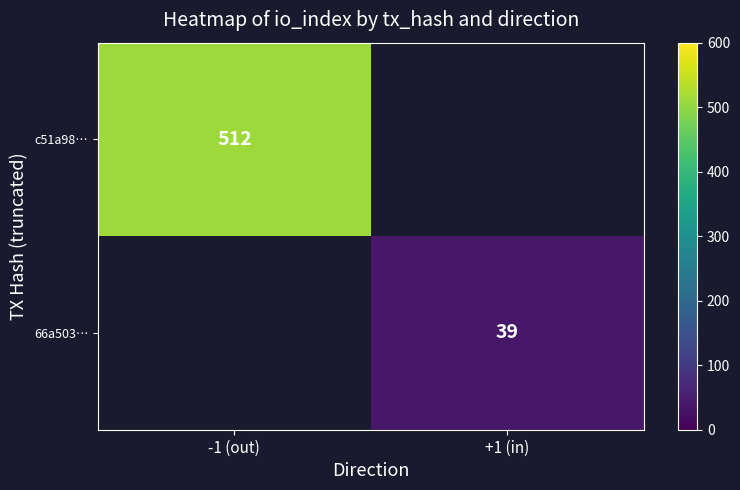

At how many categories does at least one series exceed 255?

1